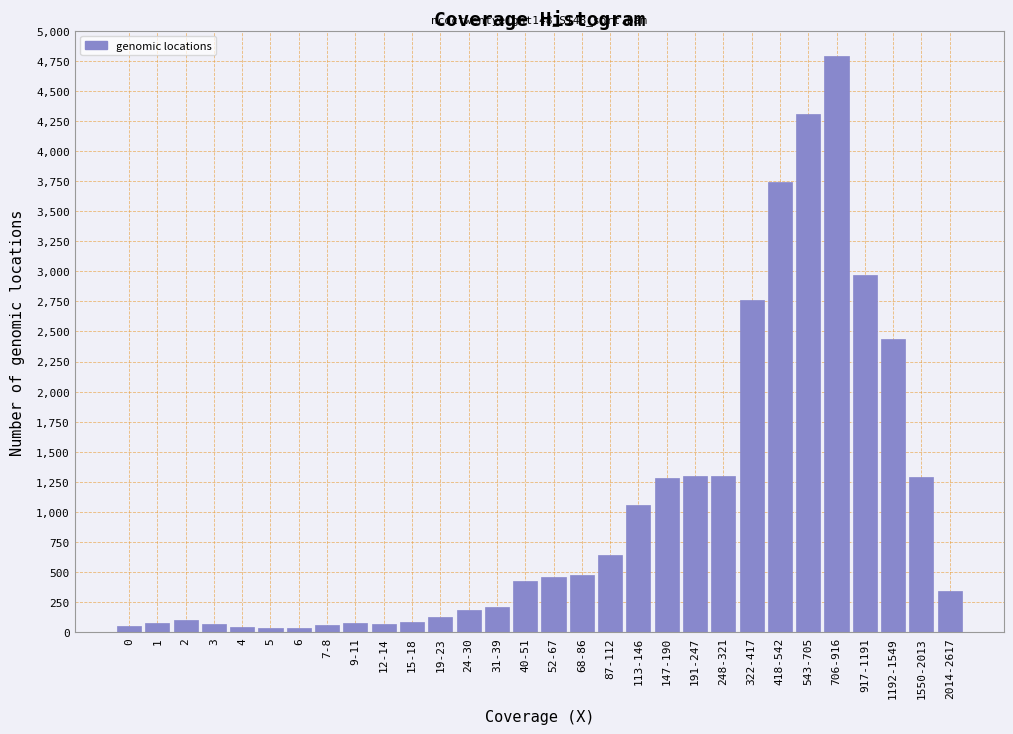

True or false: the data shows 1290 at 1550-2013.

True